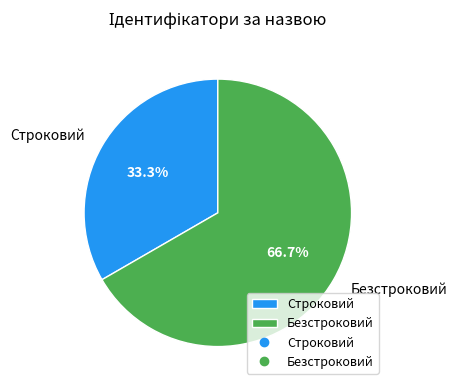

What percentage do Строковий and Безстроковий together represent?

100.0%